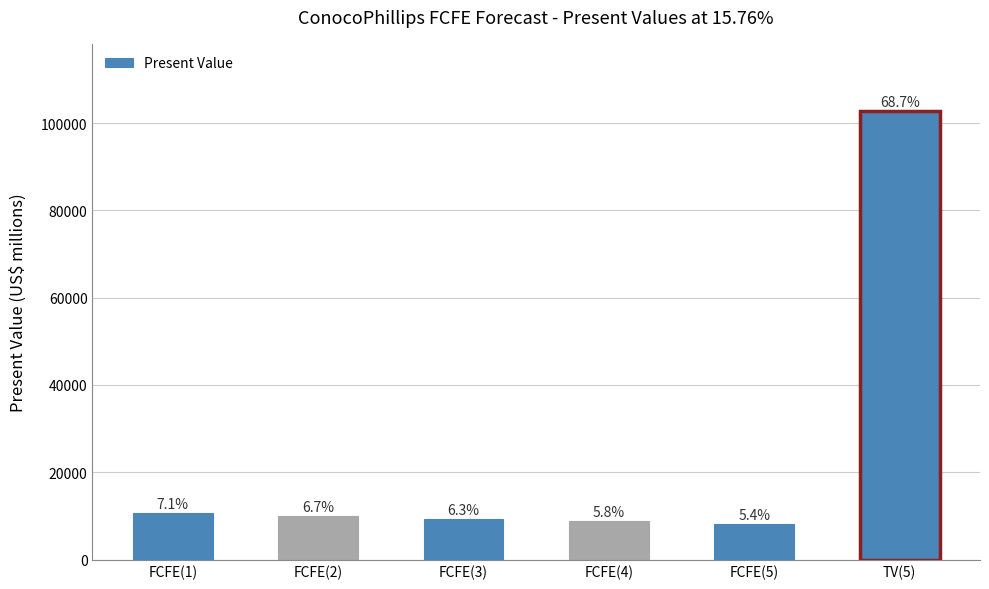

Which label corresponds to the largest value in the chart?

TV(5)